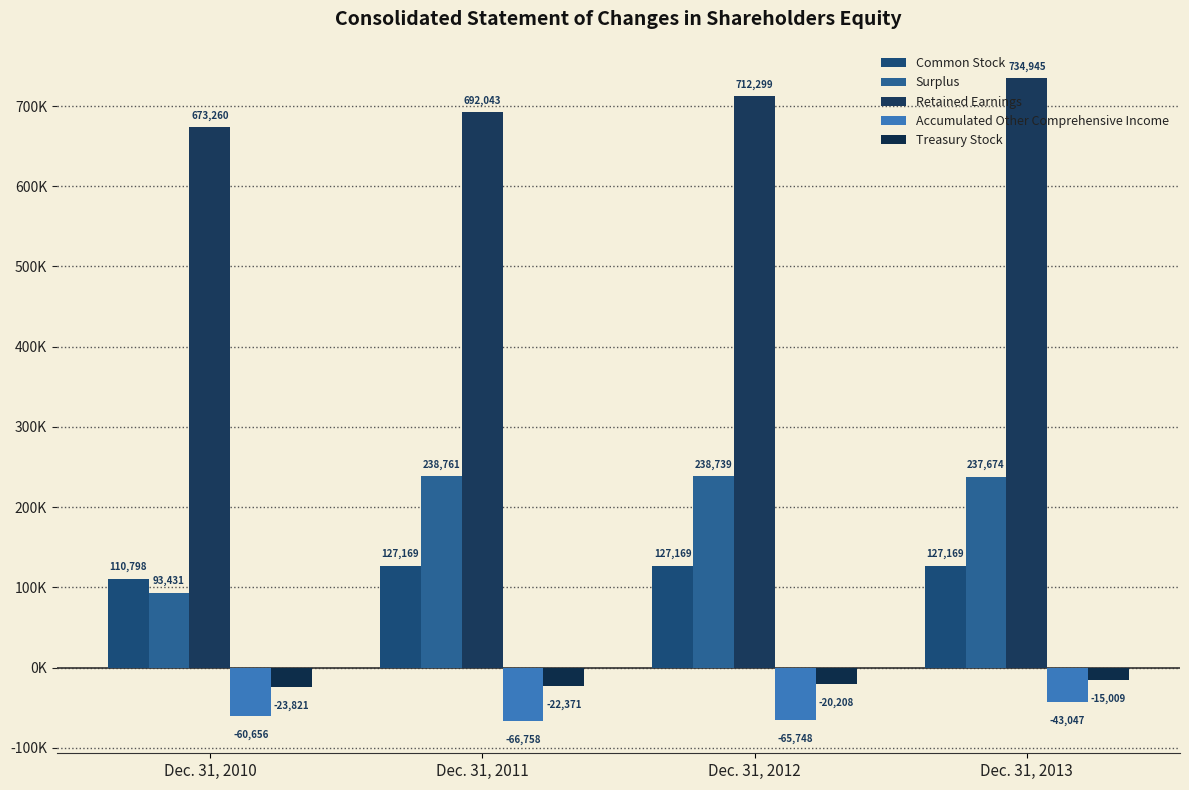

What is the average value of the Treasury Stock series?

-20352